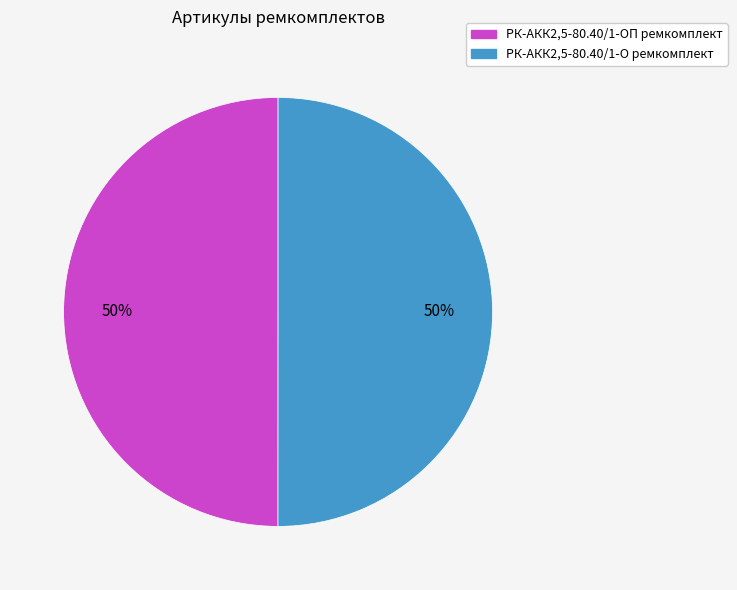

Approximately how many times larger is the value at РК-АКК2,5-80.40/1-ОП ремкомплект compared to РК-АКК2,5-80.40/1-О ремкомплект?

1.0